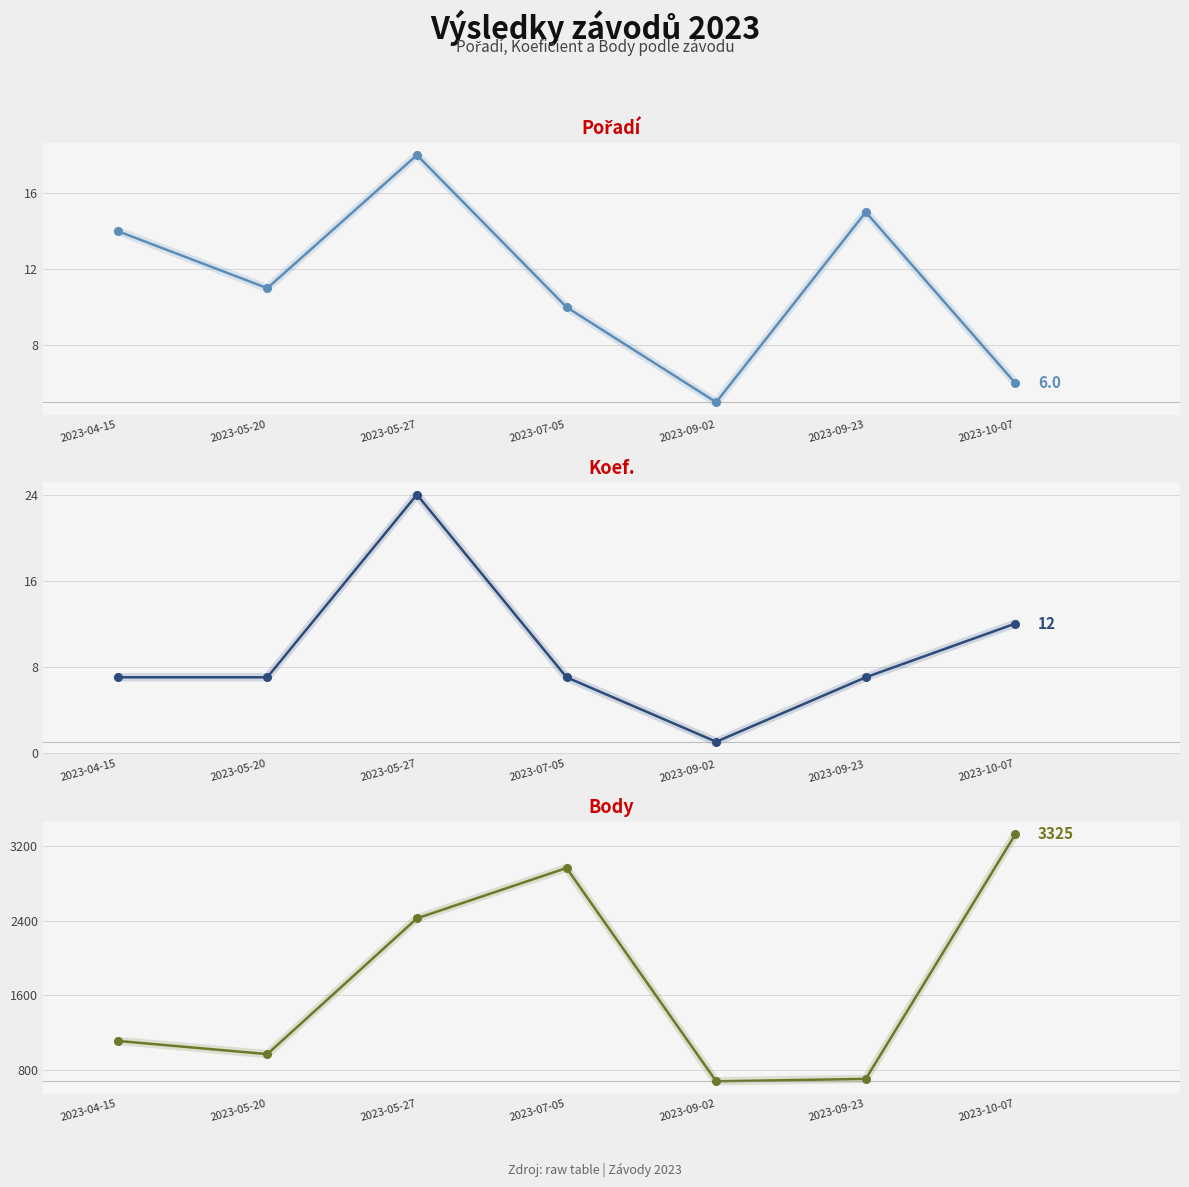

What is the total value across all series at 2023-07-05?

2980